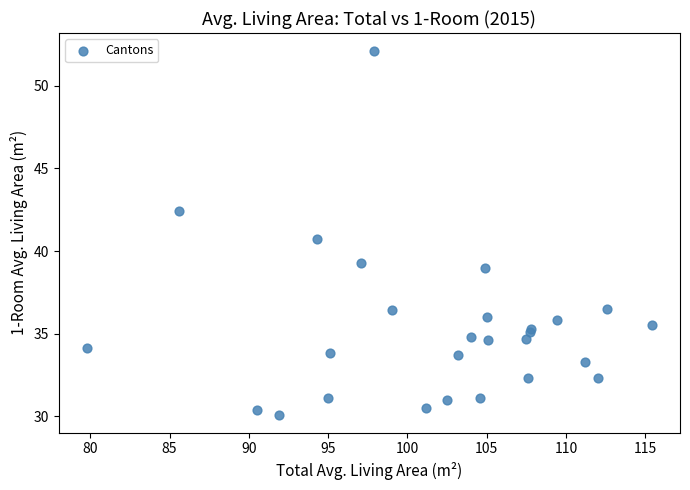

What Y value in the scatter plot is closest to 41?

40.7